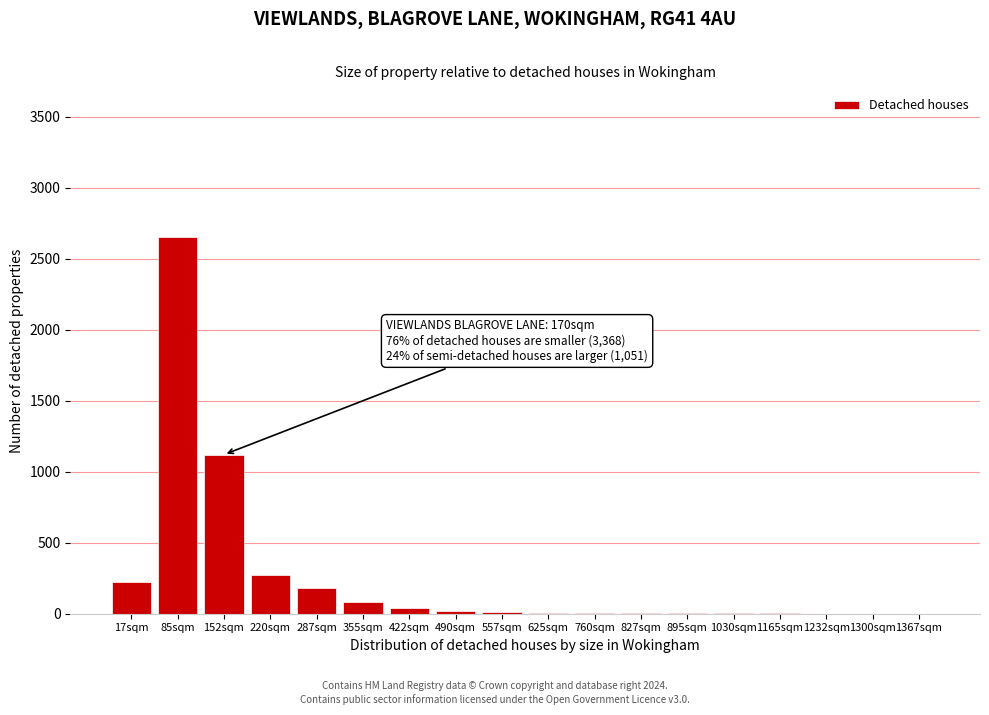

At which label is the value closest to 1325?

152sqm